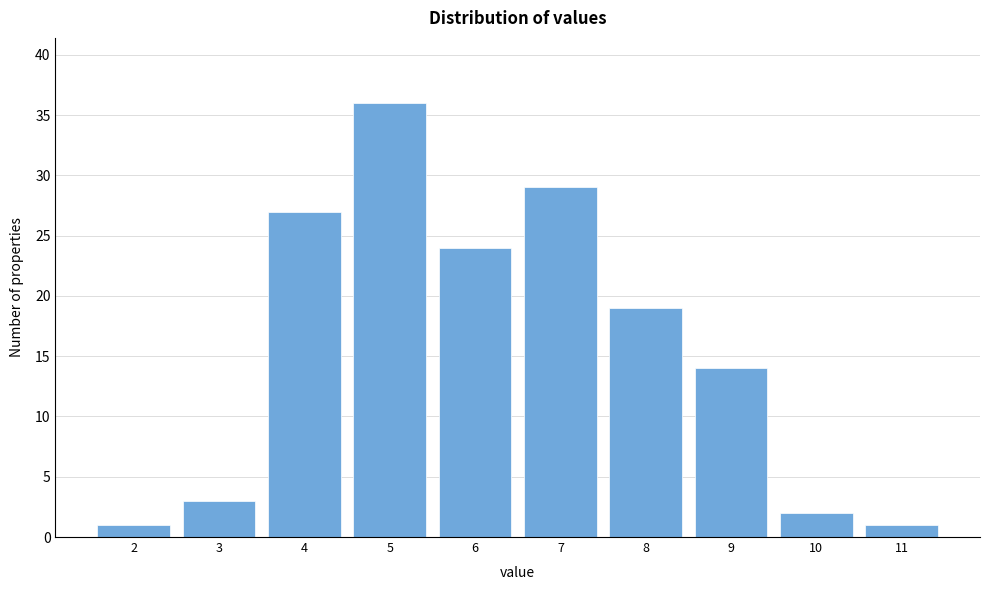

Reading left to right, list all the values displayed in this chart.

2=1	3=3	4=27	5=36	6=24	7=29	8=19	9=14	10=2	11=1